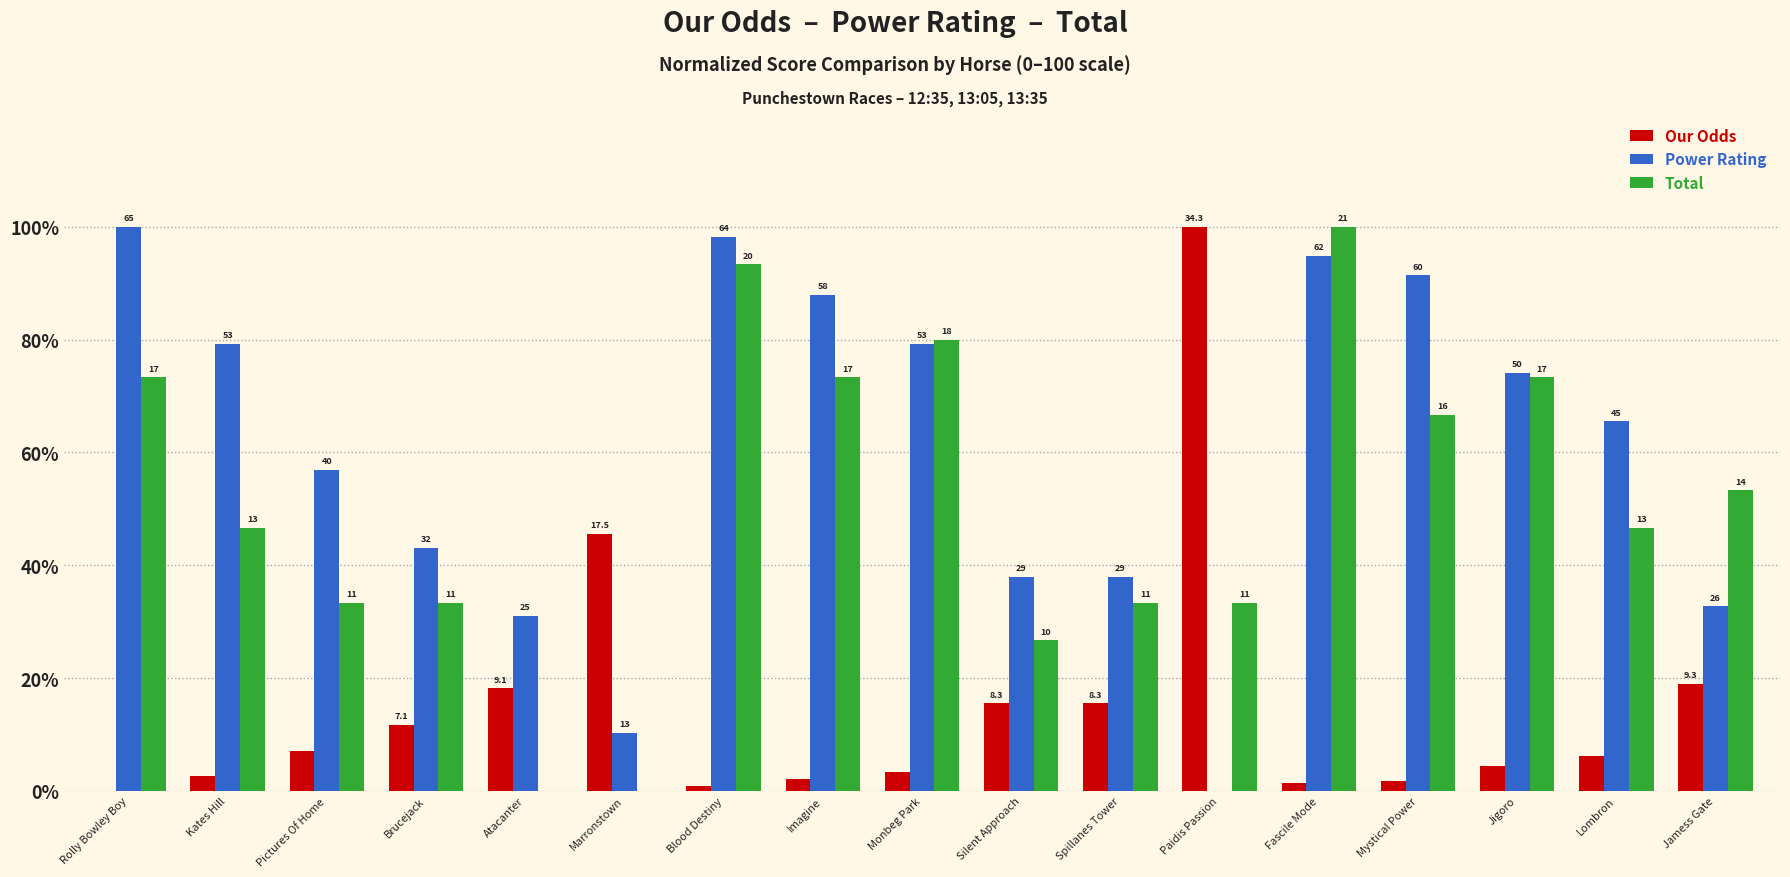

Are the bars horizontal?

No